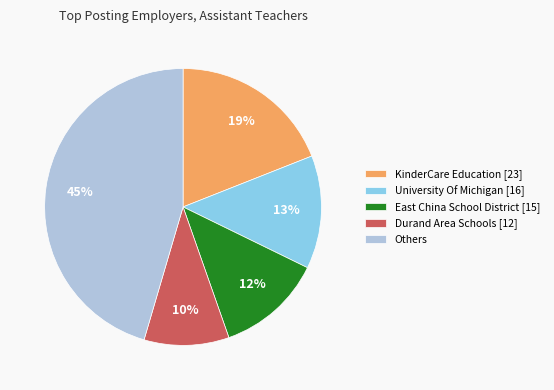

Is East China School District [15] the majority of the pie?

No